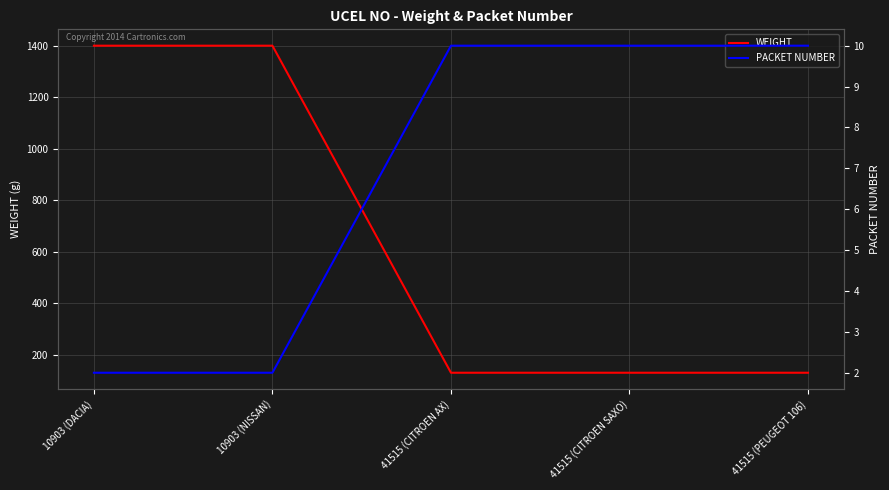

How many lines are shown in the chart?

2